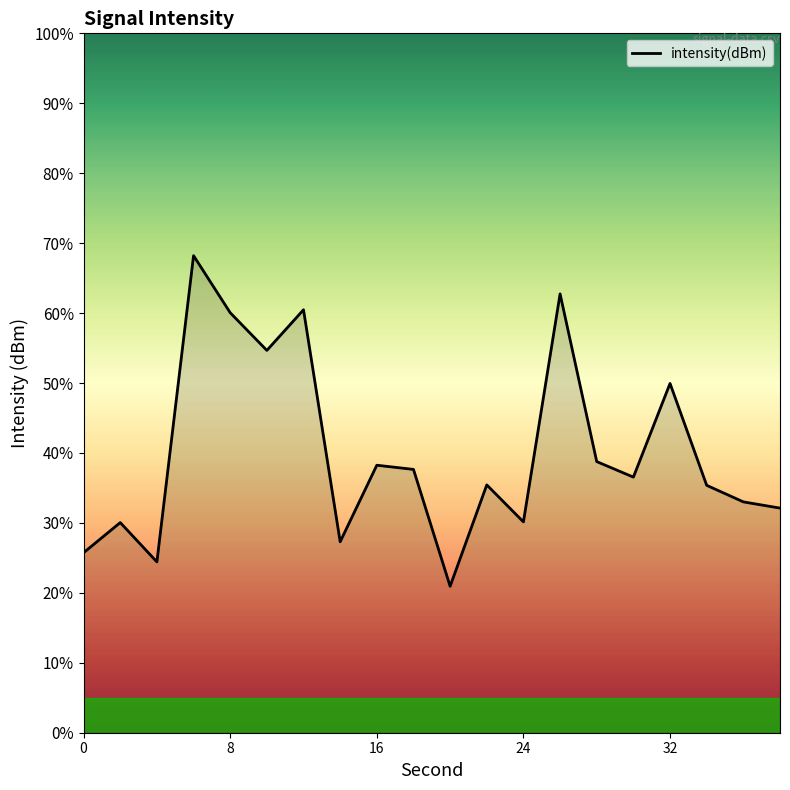

How many lines are shown in the chart?

1